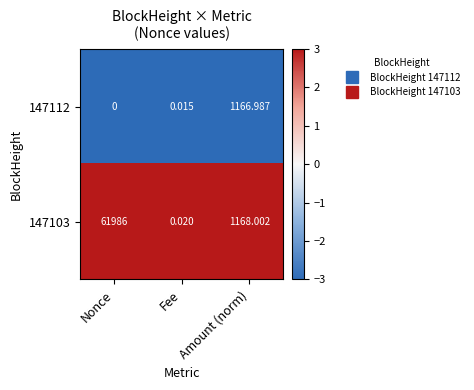

List the series in order of their peak value, highest first.

147103, 147112